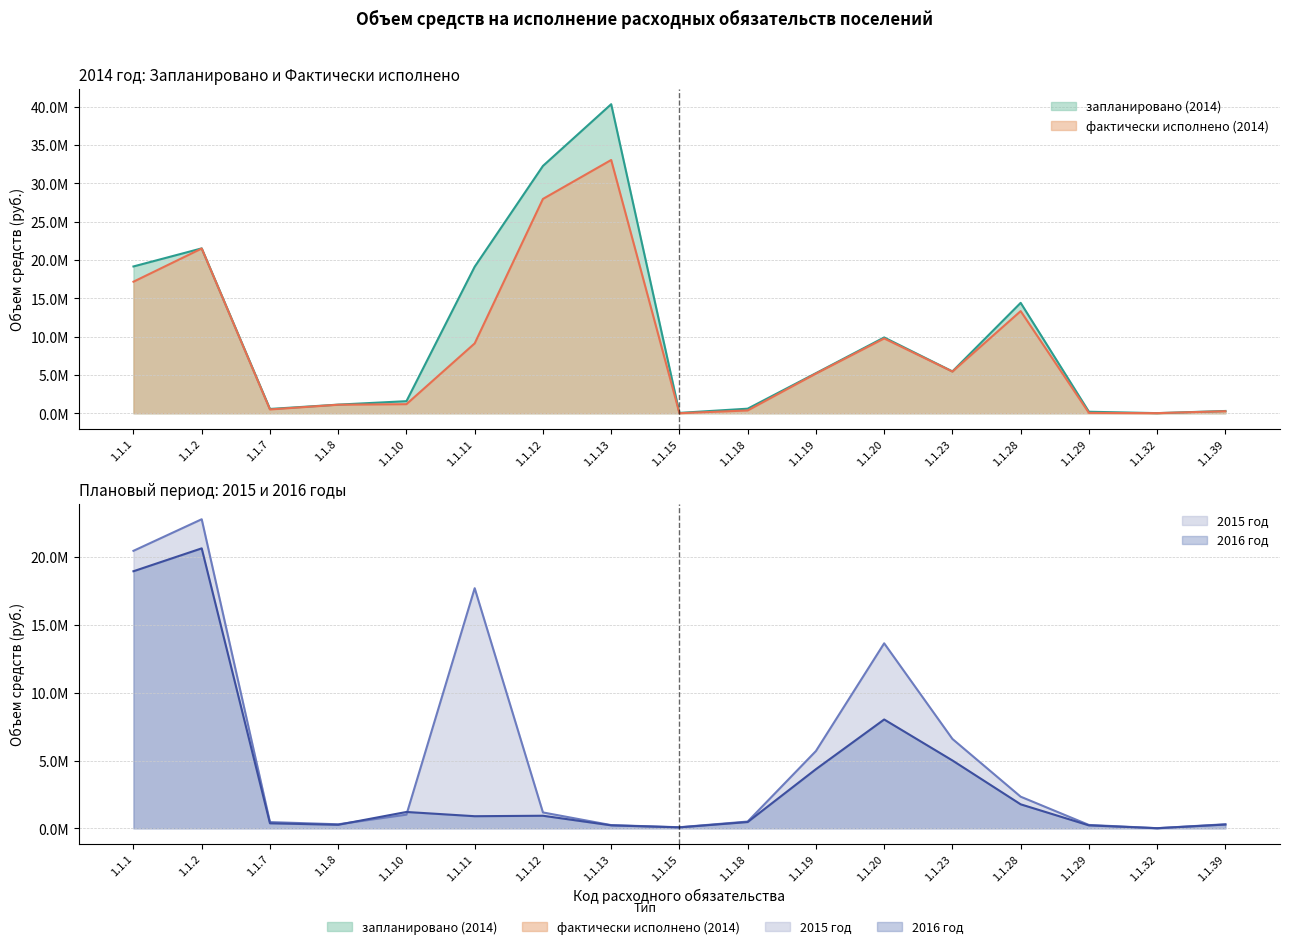

List the series in order of their overall mean, highest first.

запланировано (2014), фактически исполнено (2014), 2015 год, 2016 год